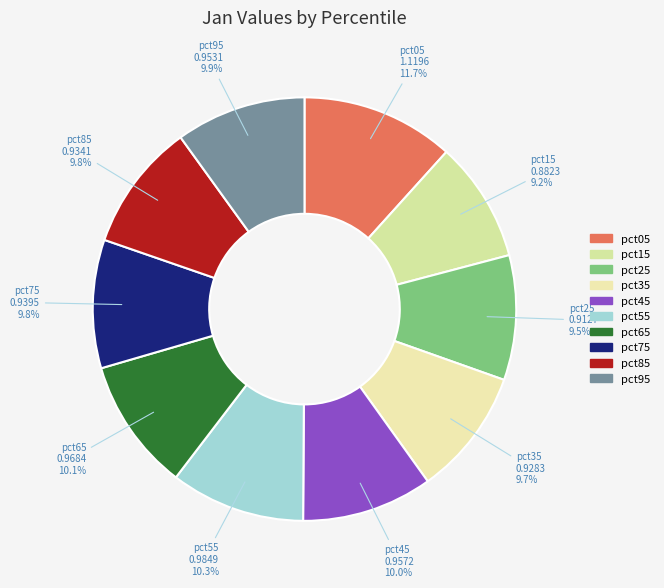

To the nearest percent, what is the combined percentage of pct45 and pct05?

22%